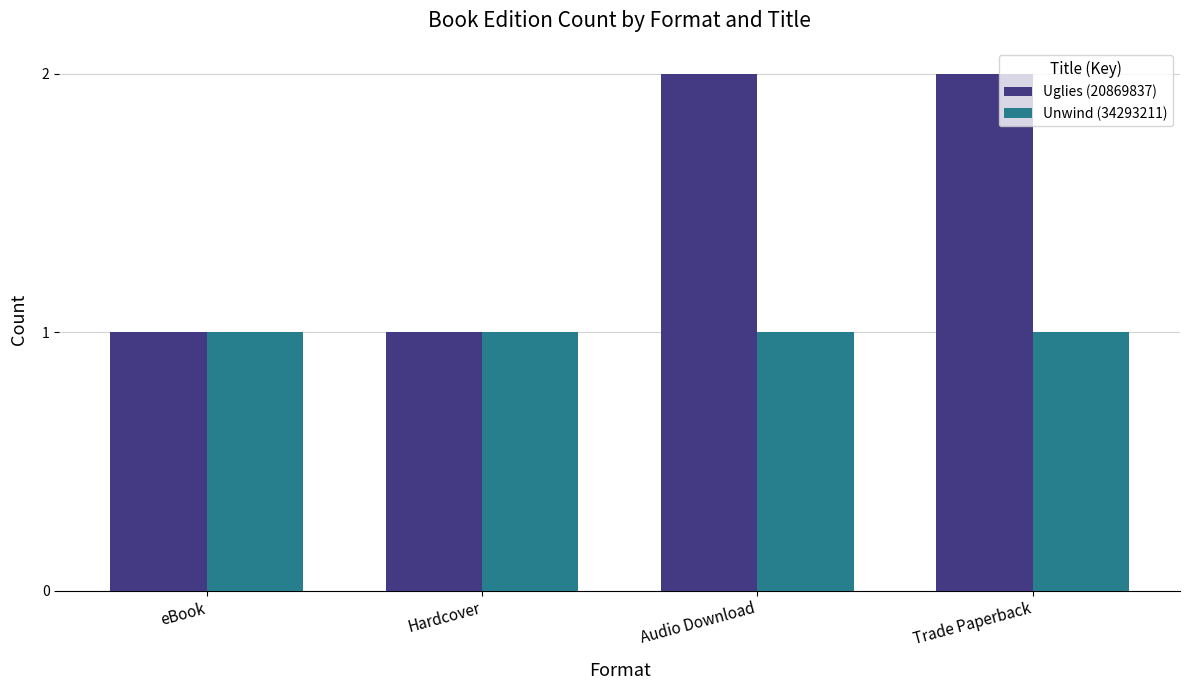

What is the sum of all Unwind (34293211) values?

4